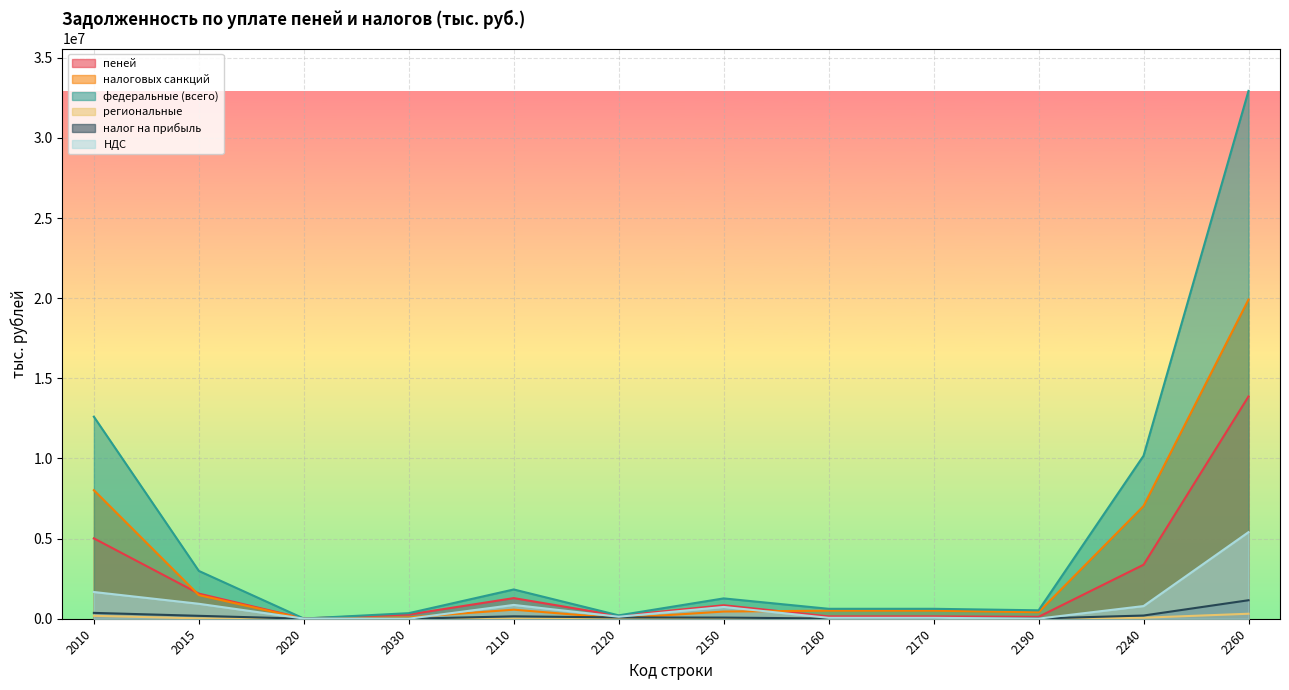

How many interior local peaks does the пеней series have?

2